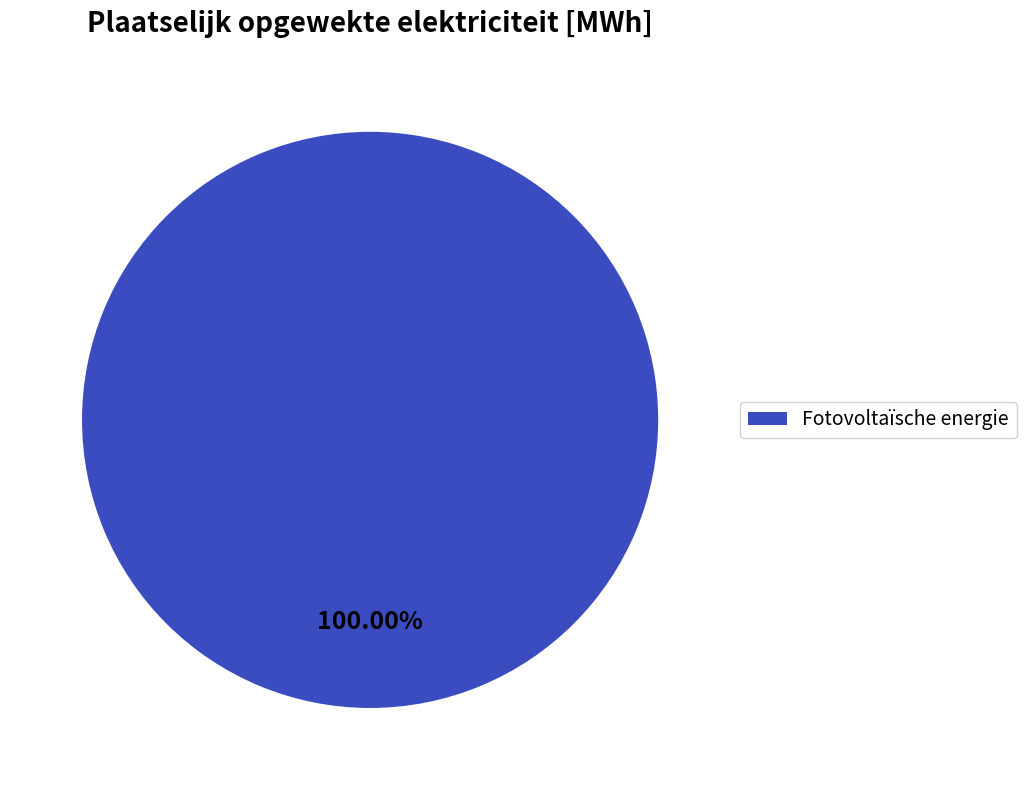

The Fotovoltaïsche energie slice represents 100% of the pie. True or false?

True